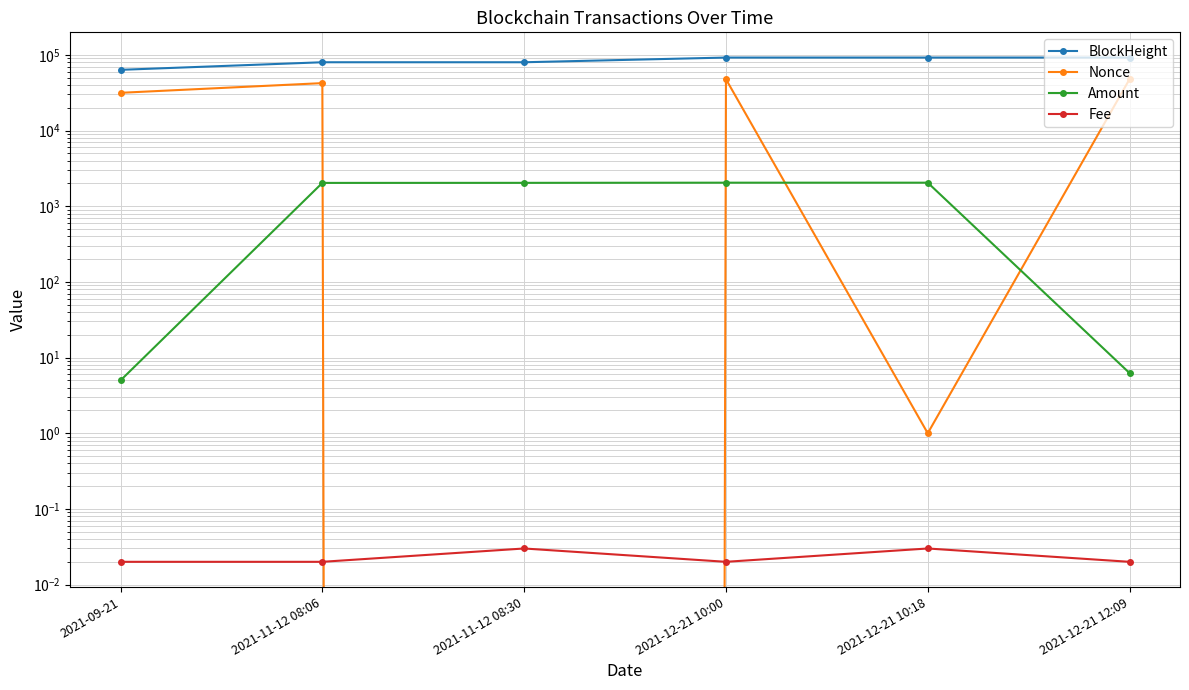

True or false: BlockHeight has a value of 80037.0 at 2021-11-12 08:30.

True